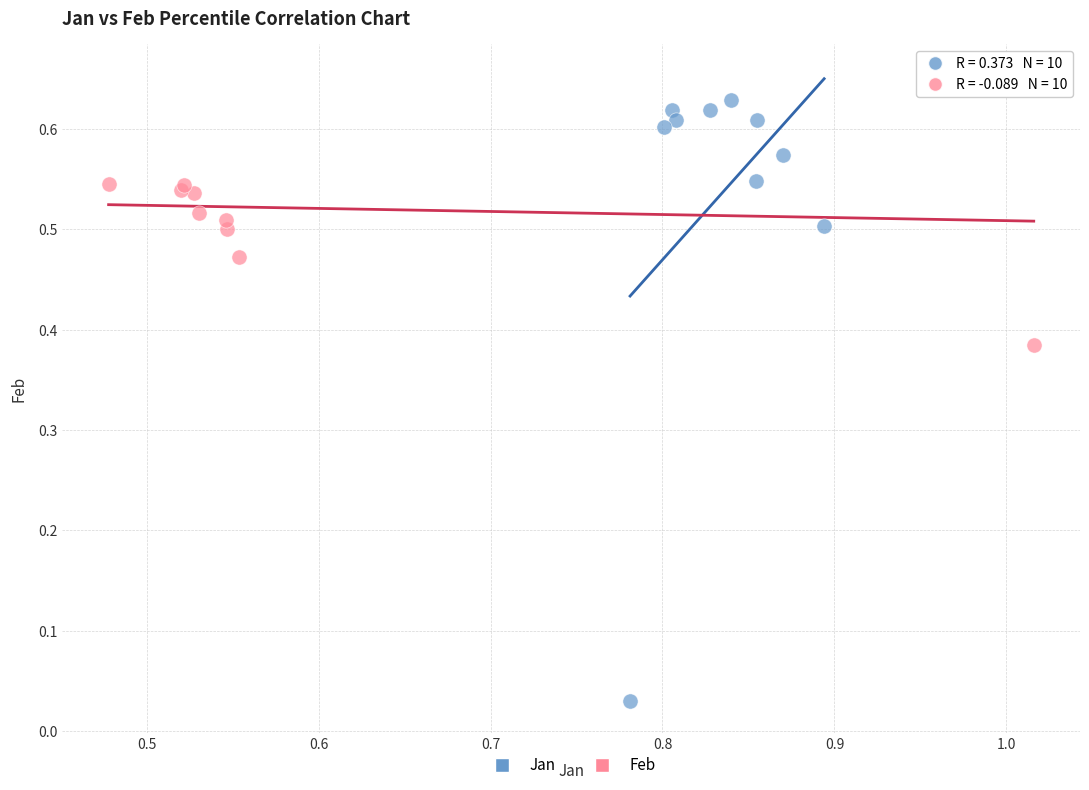

Which series has the largest Y range (max minus min)?

Jan